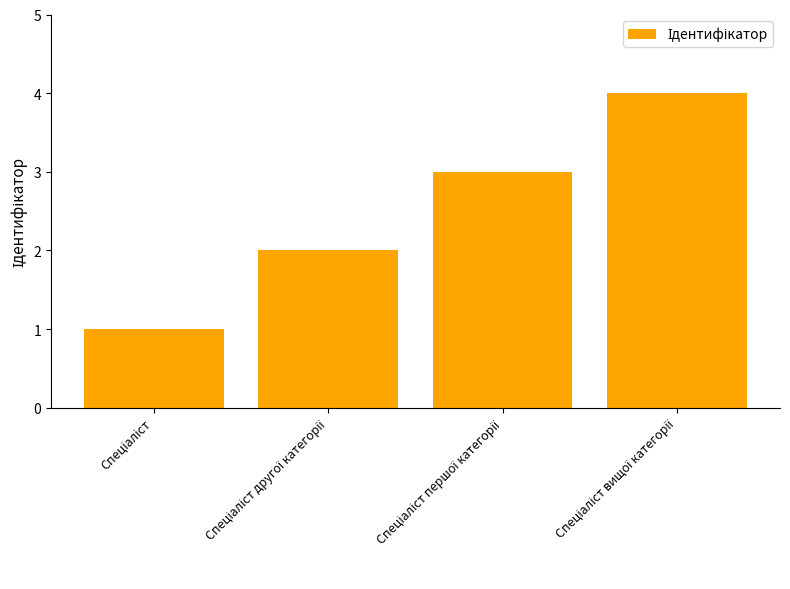

What is the difference between the maximum and minimum values?

3